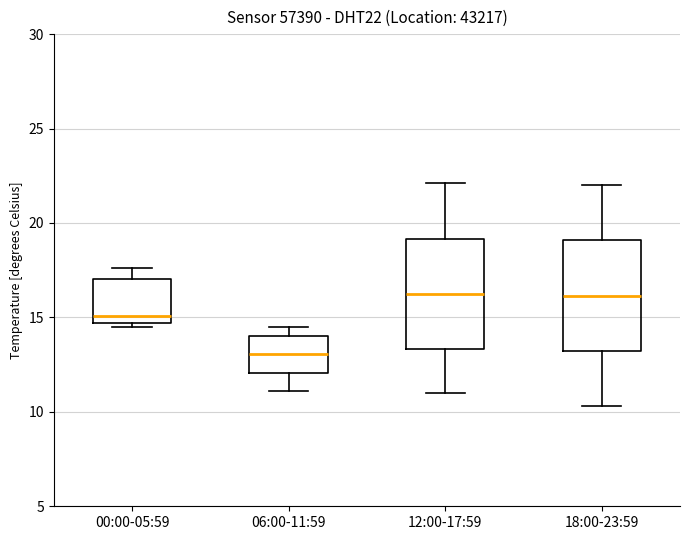

Reading left to right, transcribe this box plot: for each box, give where its median line is, the range the box spans, and where its two whiskers end, as read against the y-axis. The values are not printed on the chart, so give them approximately, as read against the axis.

00:00-05:59: median 15.0, box 14.5 to 17.0, whiskers 14.5 (just below the box's lower edge) to 17.5
06:00-11:59: median 13.0, box 12.0 to 14.0, whiskers 11.0 to 14.5
12:00-17:59: median 16.5, box 13.5 to 19.0, whiskers 11.0 to 22.0
18:00-23:59: median 16.0, box 13.0 to 19.0, whiskers 10.5 to 22.0